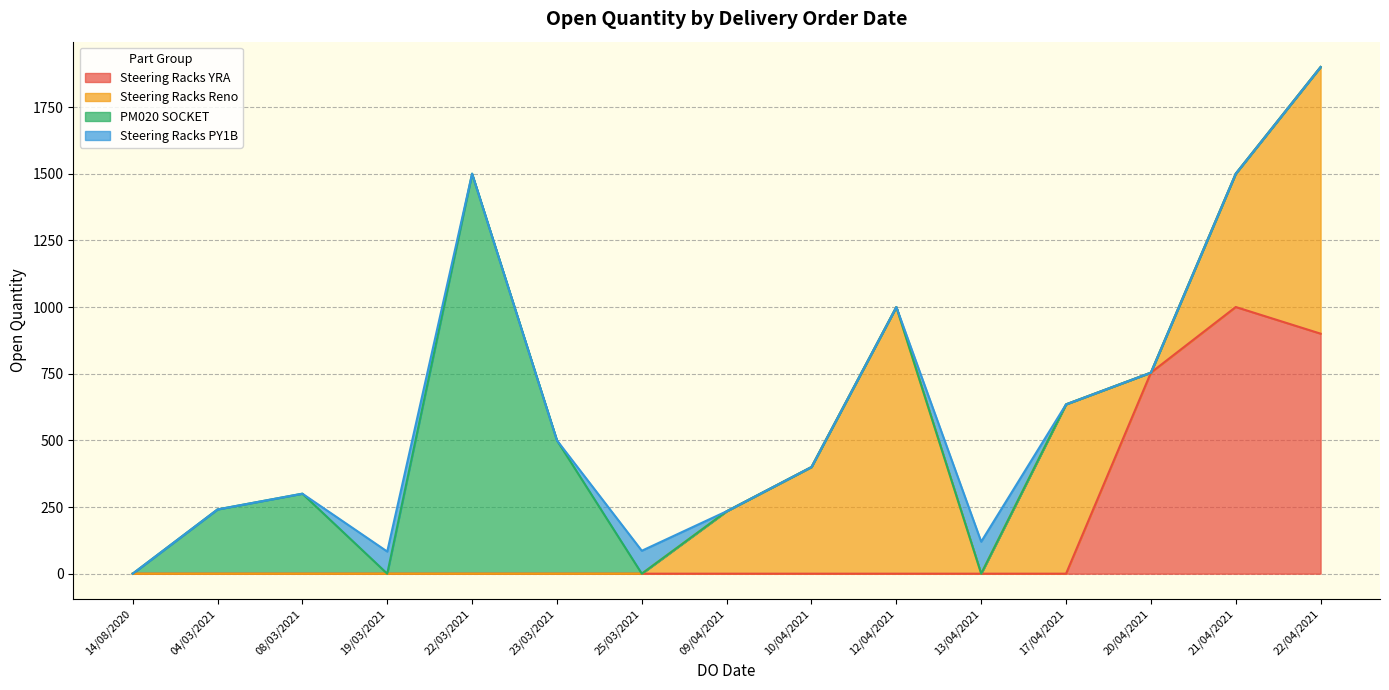

Read the value at 22/03/2021, to the nearest 10.

1500